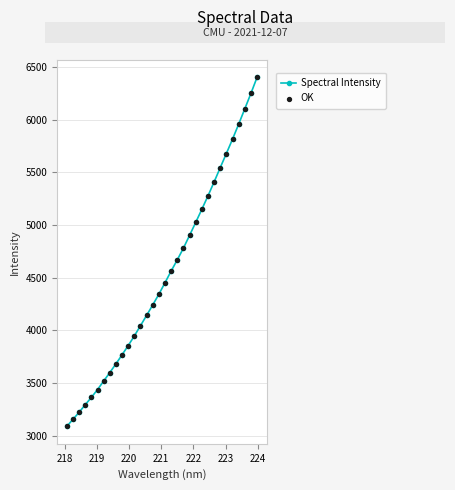

What is the difference between the second highest and second lowest values?

3095.1